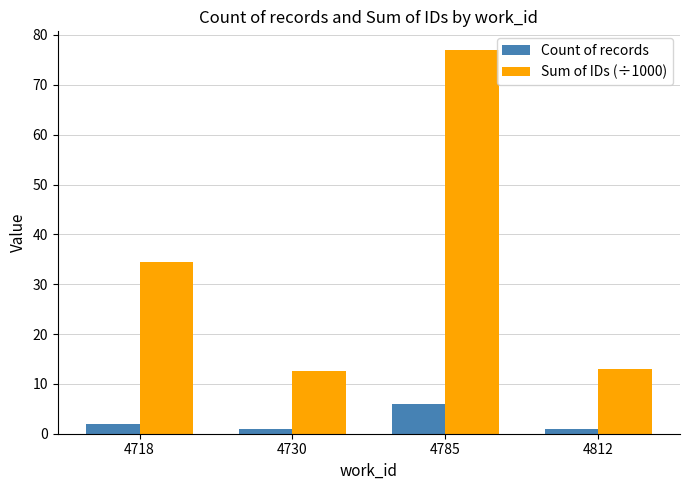

True or false: Sum of IDs (÷1000) has a value of 26.2 at 4785.

False